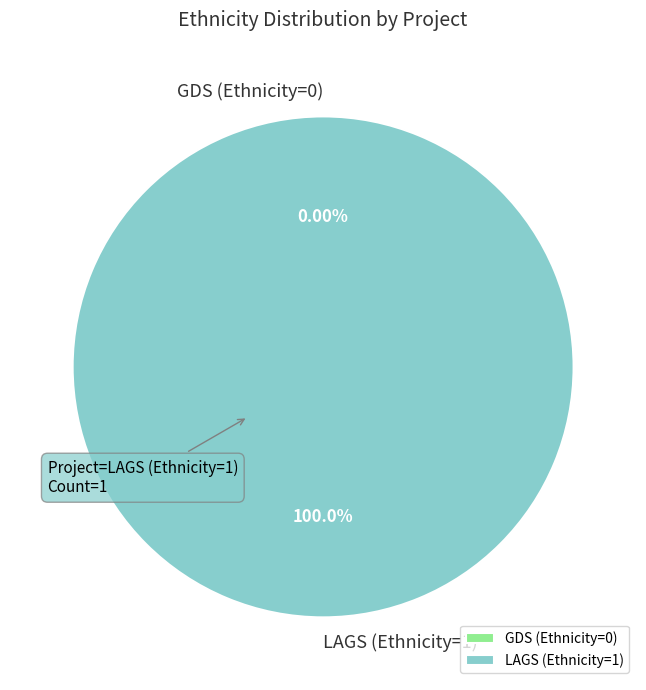

What is the majority slice?

LAGS (Ethnicity=1)